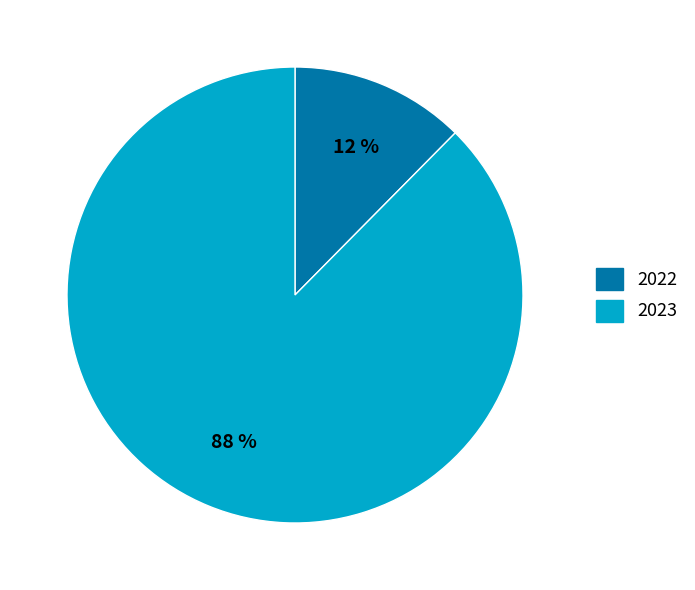

To the nearest percent, what is the average slice percentage?

50%